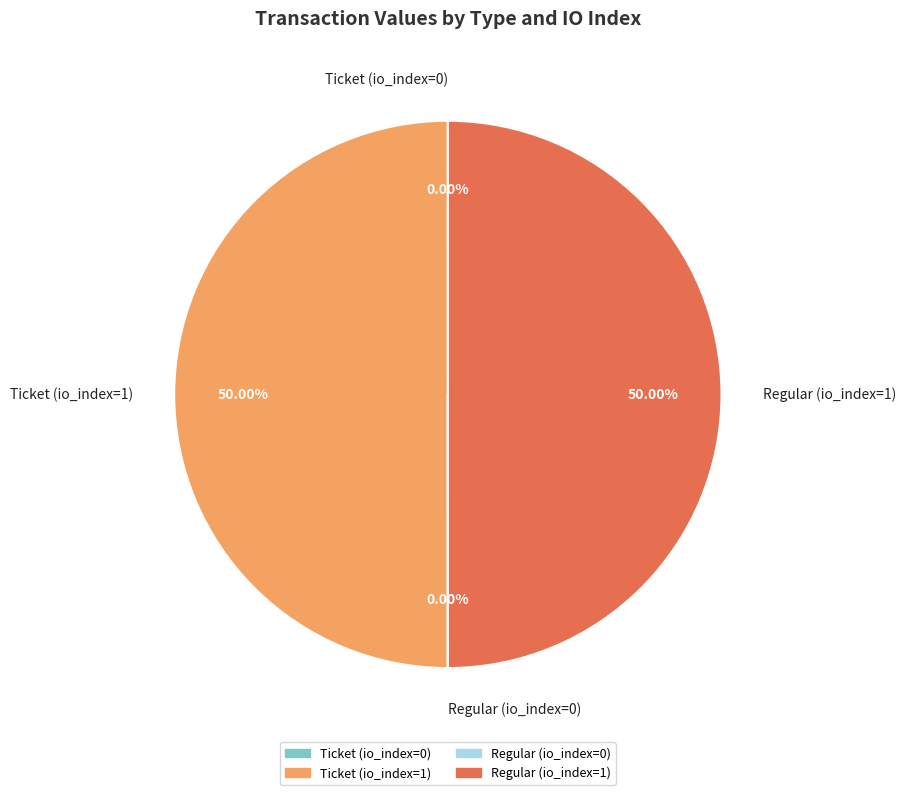

To the nearest percent, what is the difference between the largest and smallest slice percentages?

50%